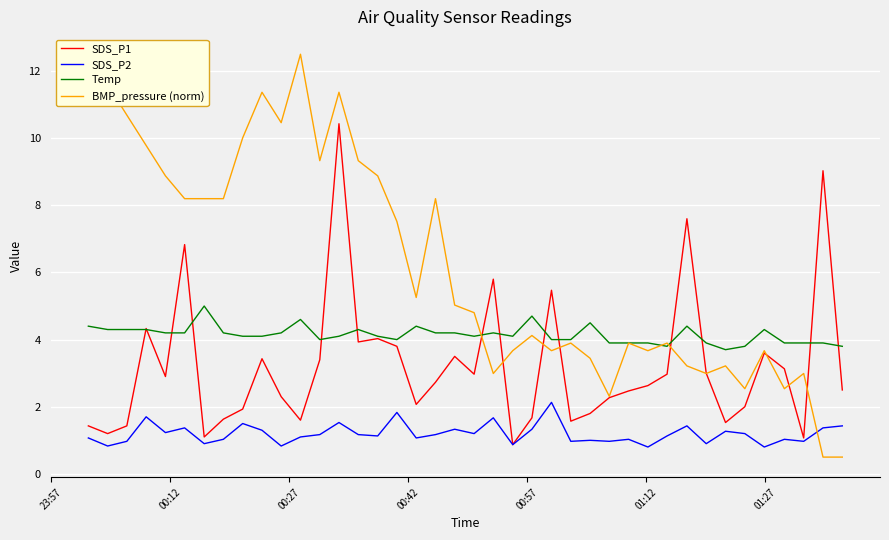

What is the sum of all SDS_P1 values?

128.0